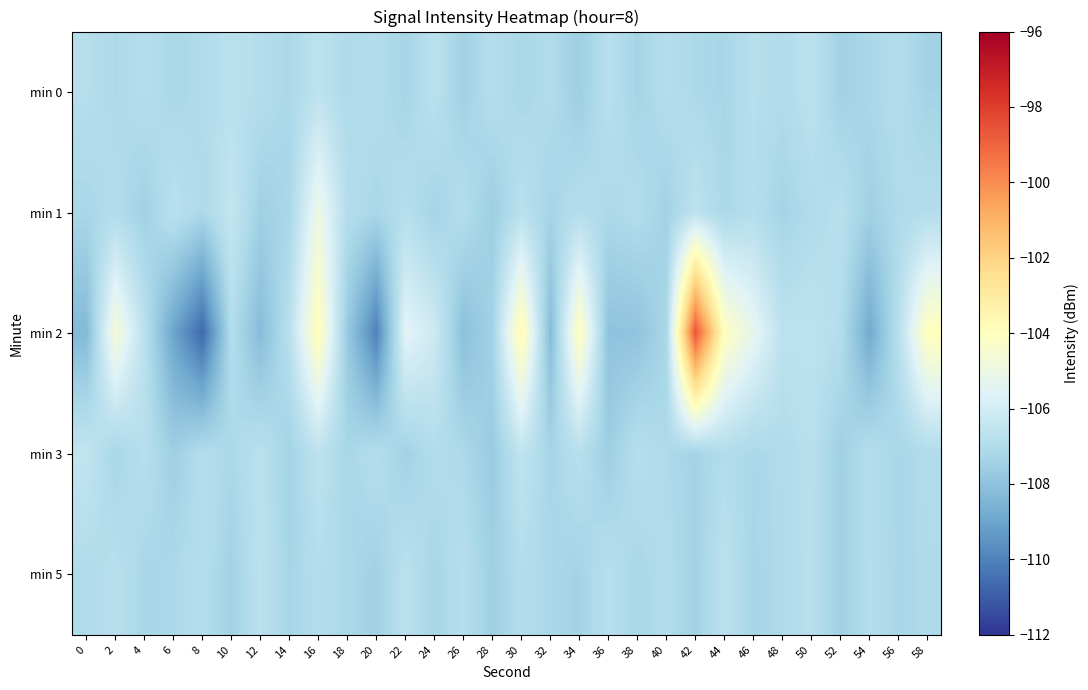

Which series has the largest total across all categories?

min 2